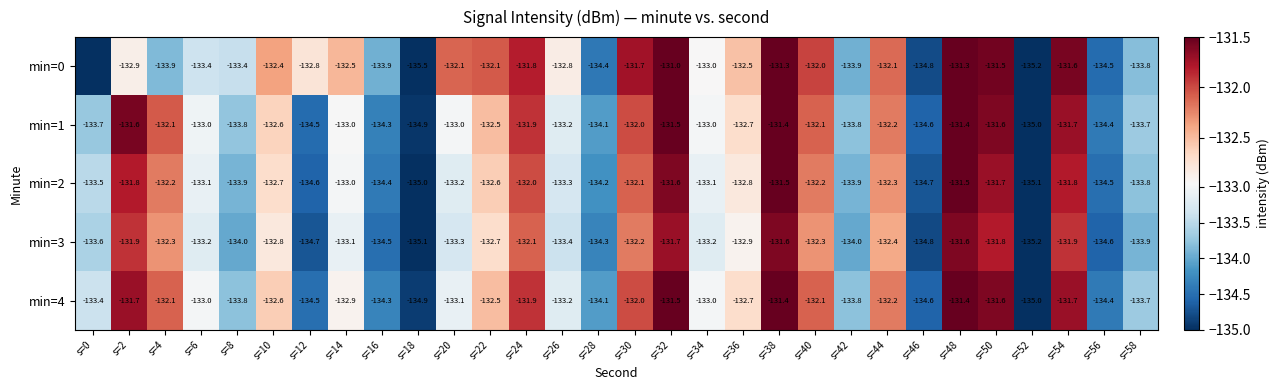

How many values in the min=2 series are below -133?

15